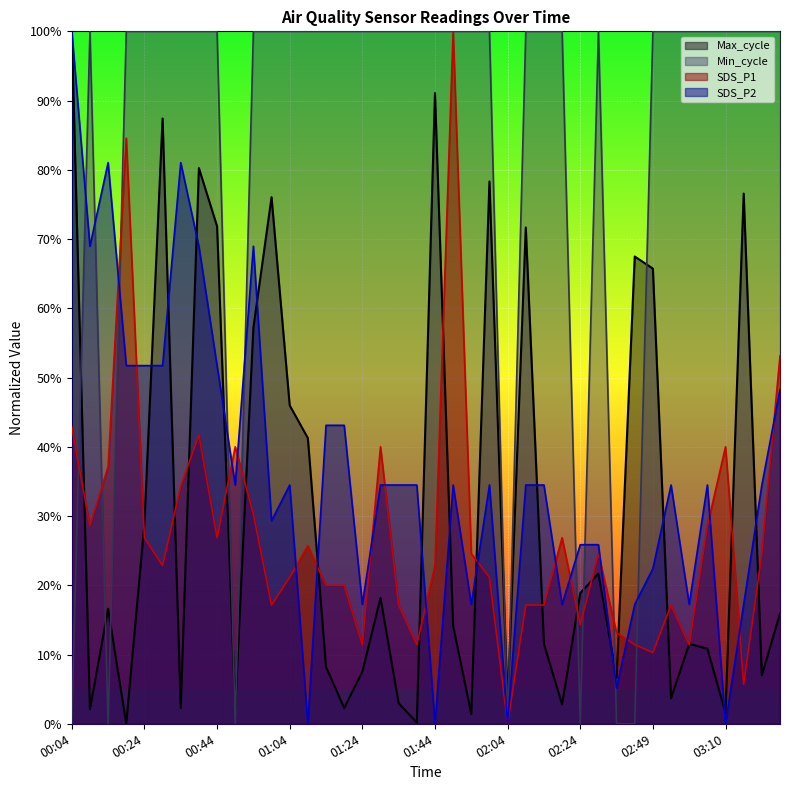

True or false: SDS_P1 has more than 0 points higher than both neighbors.

True